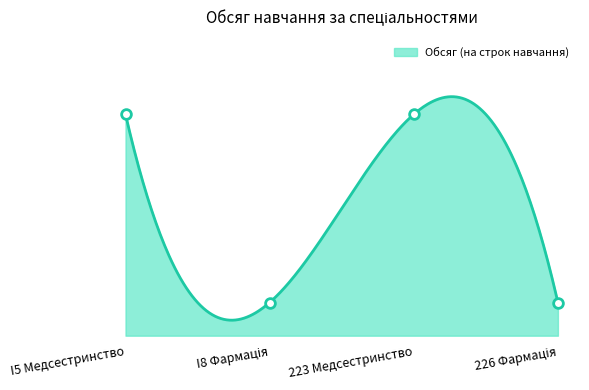

At which label is the value closest to 115?

I5 Медсестринство